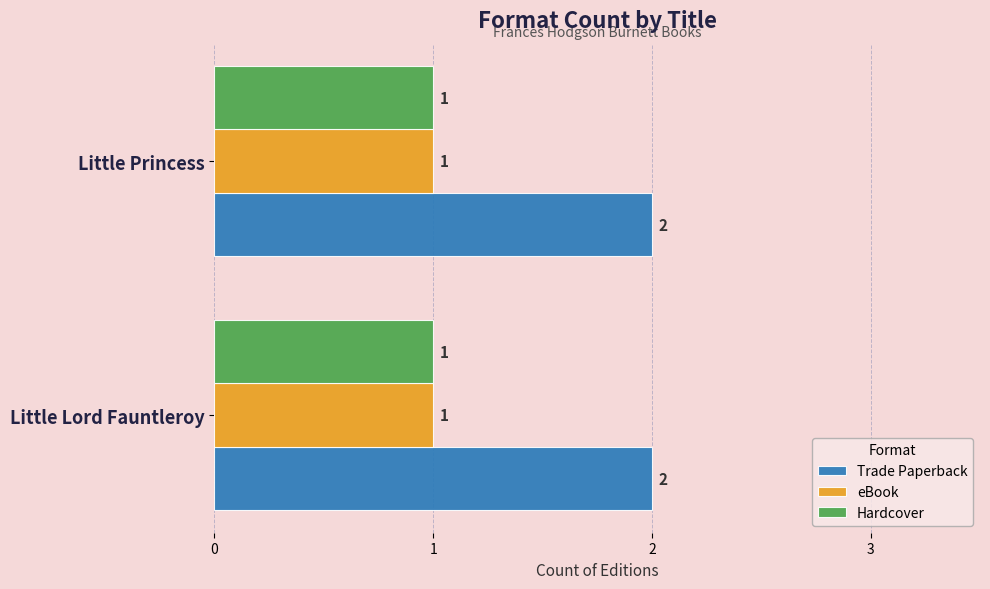

Which series has the largest total across all categories?

Trade Paperback